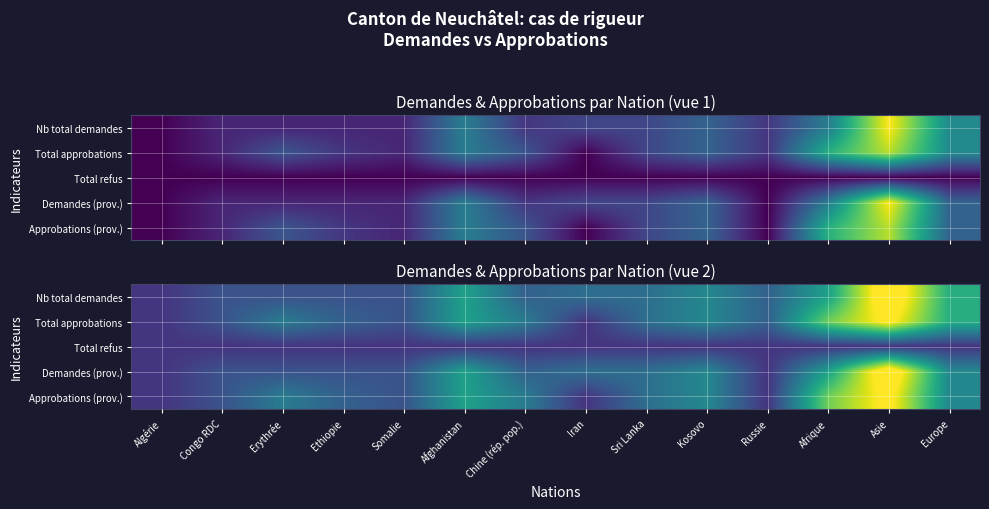

The Total refus series shows 2.9 at Russie. True or false?

True